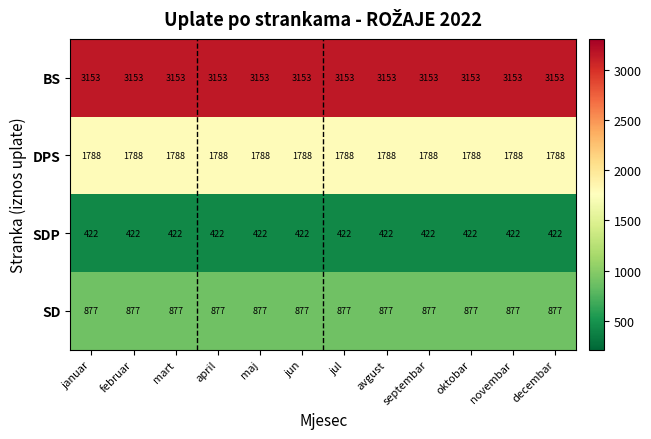

True or false: DPS has a value of 1146 at mart.

False